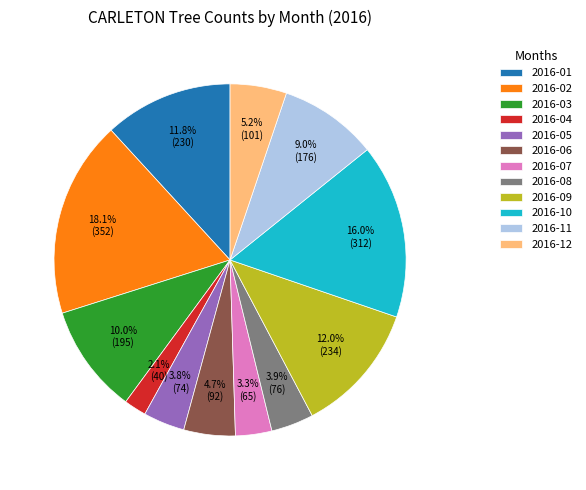

What is the ratio of the value at 2016-04 to the value at 2016-01?

0.2